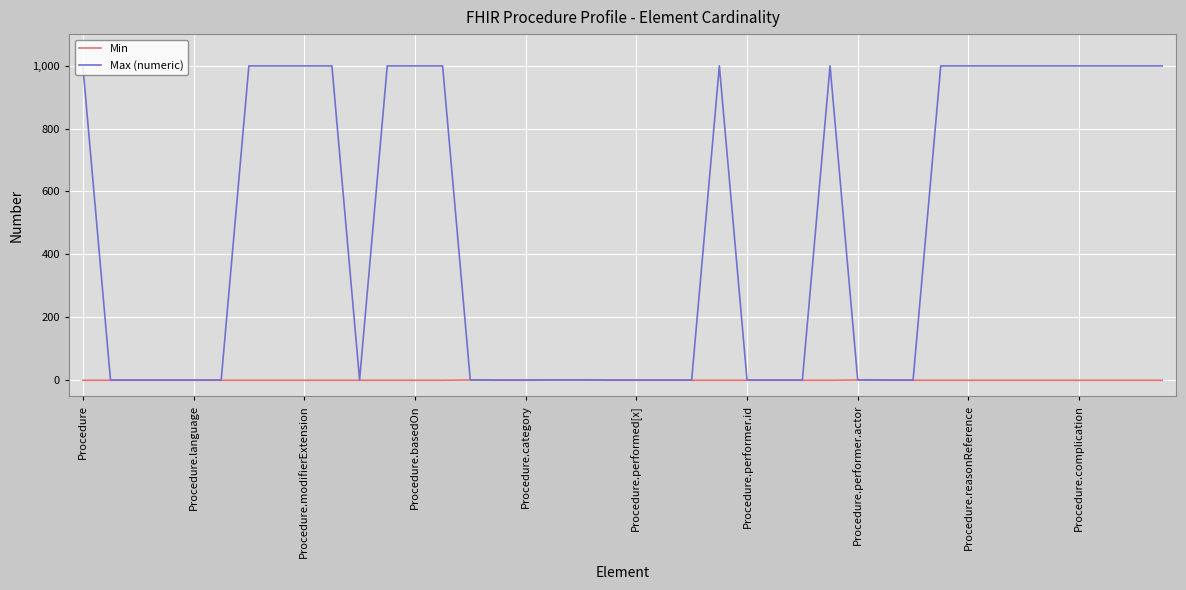

Which series has the largest total across all categories?

Max (numeric)